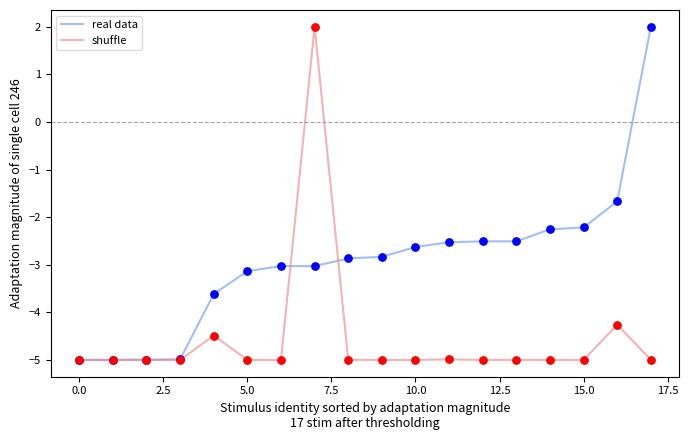

At how many categories does at least one series exceed 0?

2